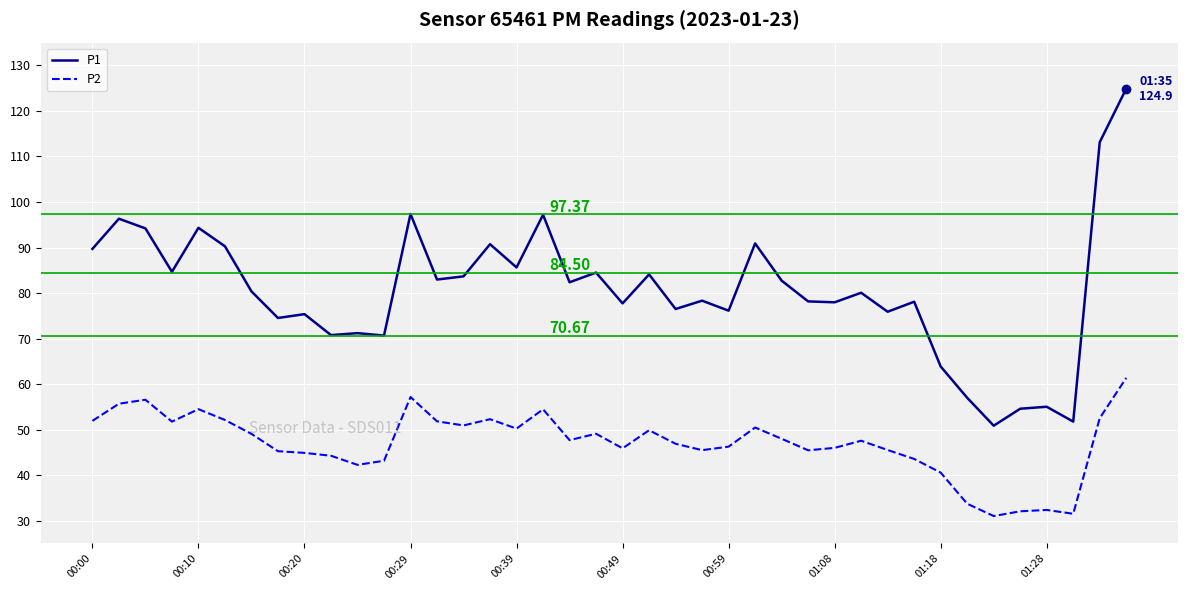

True or false: P2 has more than 1 interior local peaks.

True